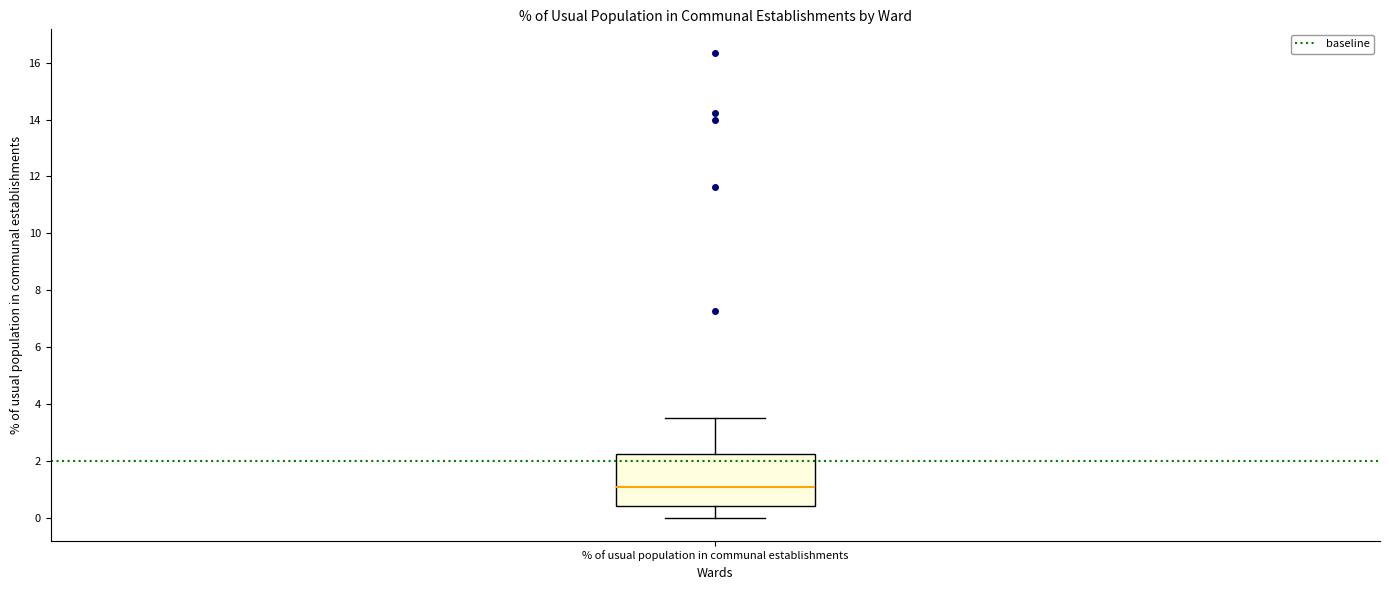

Where does the upper whisker of the box for % of usual population in communal establishments end on the y-axis? The values are not printed on the chart, so give them approximately, as read against the axis.

3.6